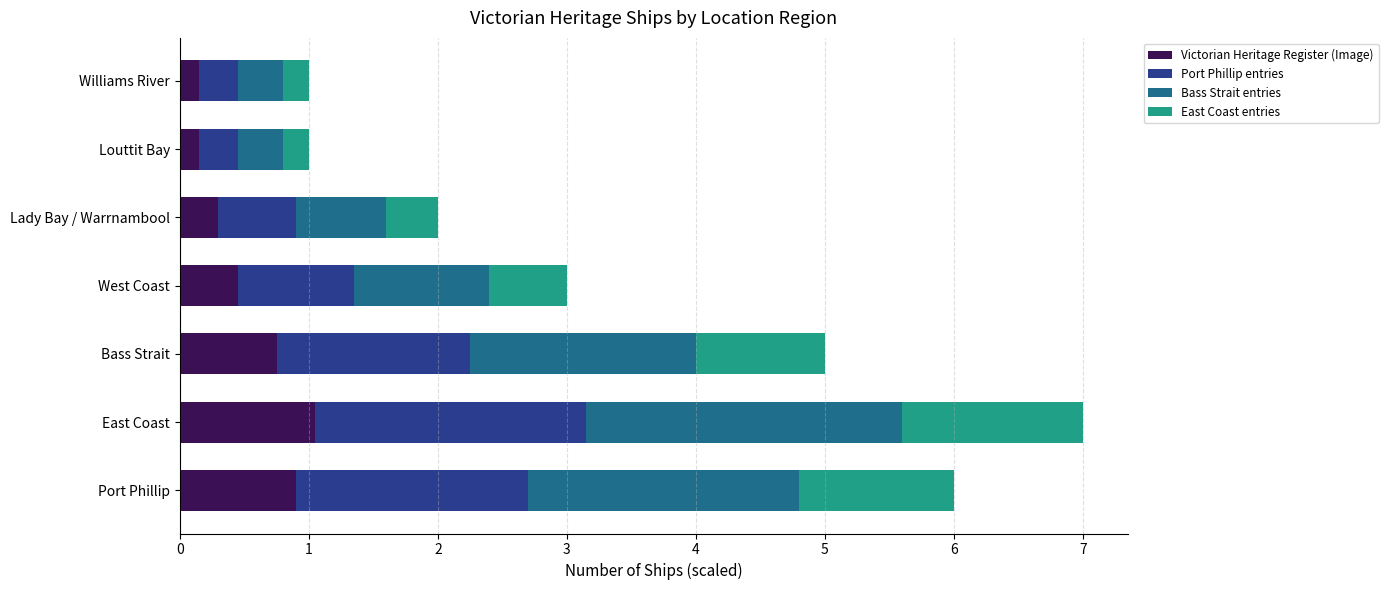

At which category is the sum across all series the highest?

East Coast